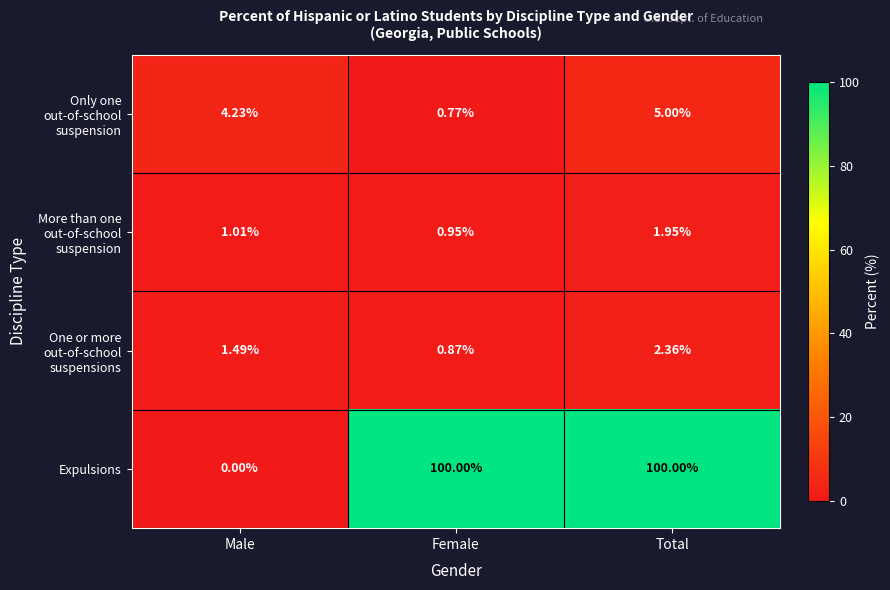

What is the total value across all series at Male?

6.7